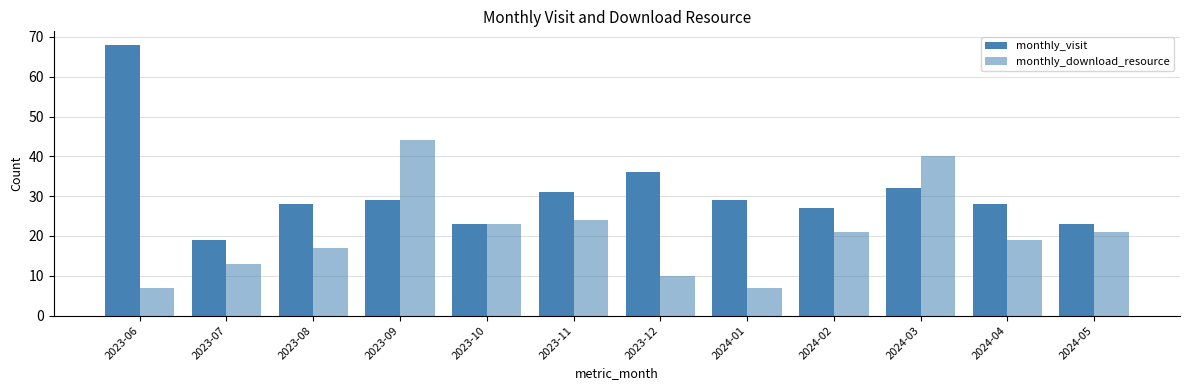

How many bars are there in each group?

2